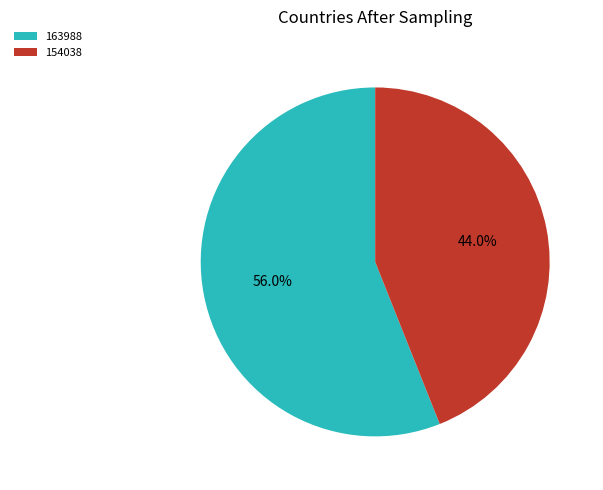

To the nearest percent, what is the combined percentage of 154038 and 163988?

100%